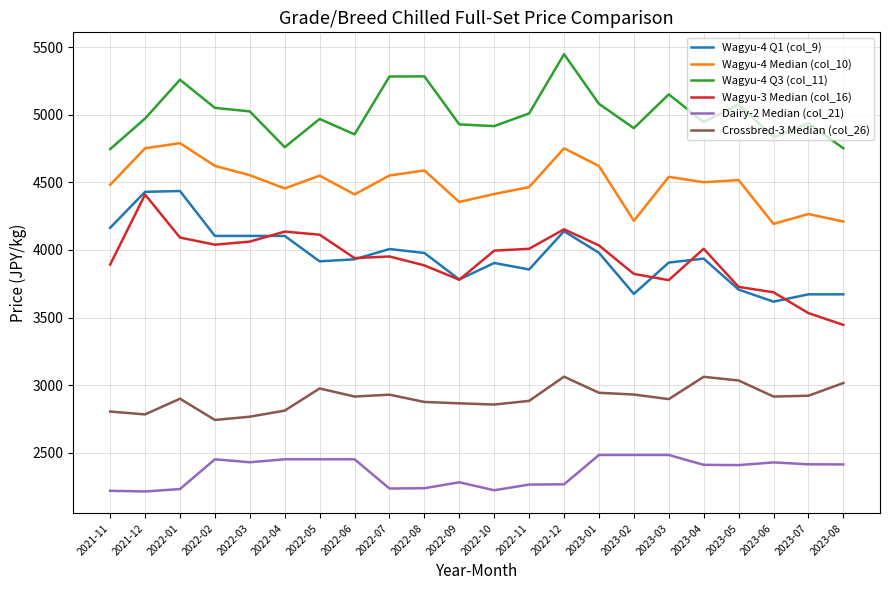

What is the difference between the highest and lowest values at 2021-11?

2527